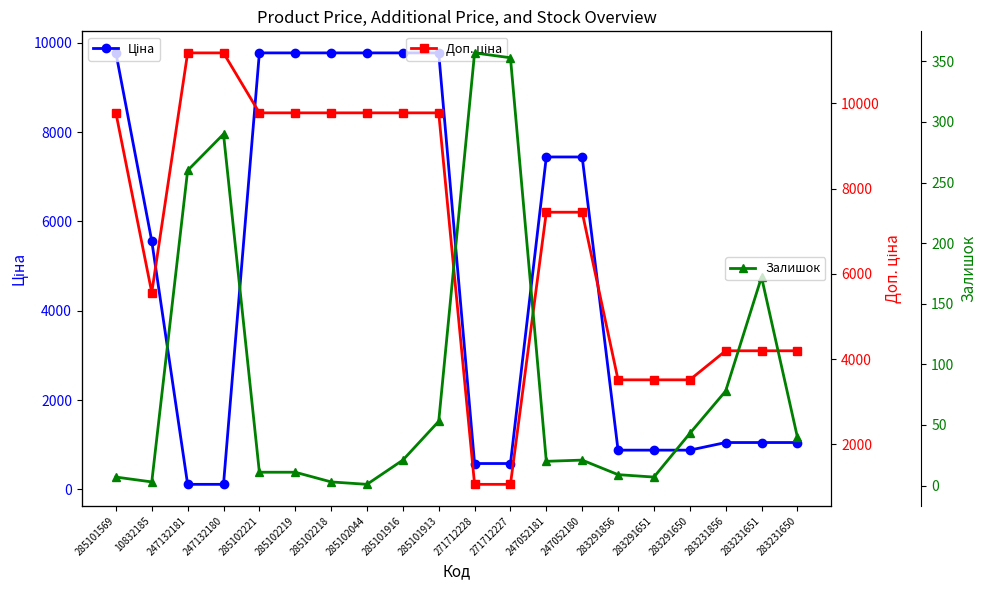

What is the label of the 9th point from the right?

271712227